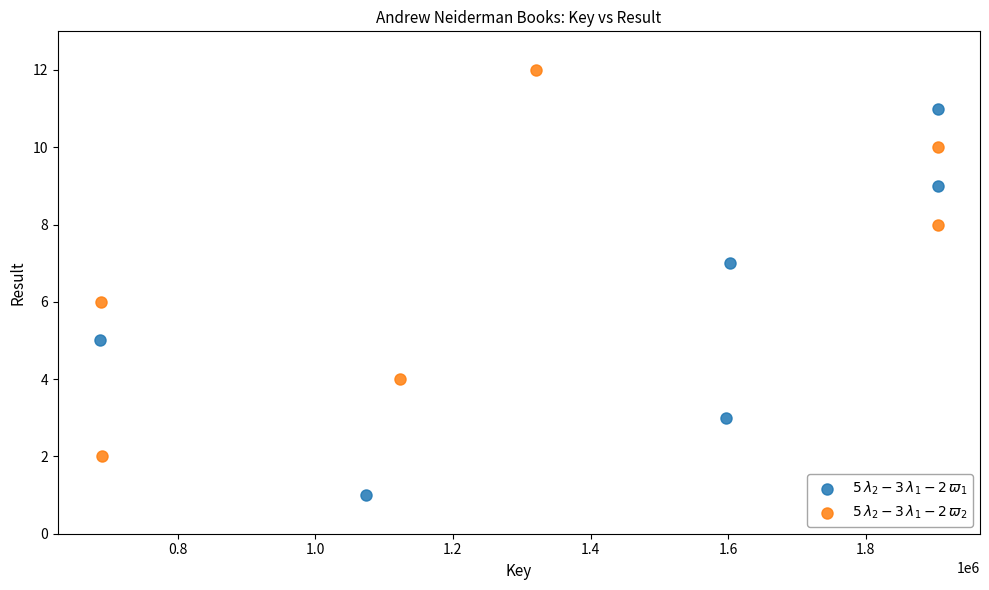

Which series contains the lowest Y value?

$5\,\lambda_2 - 3\,\lambda_1 - 2\,\varpi_1$